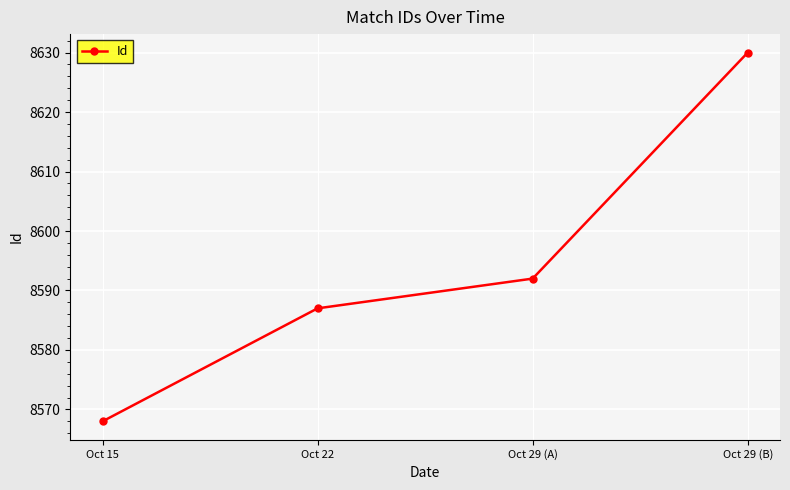

What is the difference between the maximum and second lowest values?

43